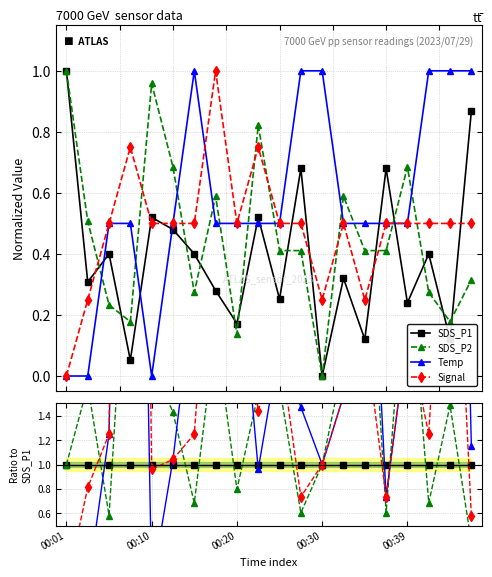

The value of SDS_P1 at 00:10 is 0.6. True or false?

False